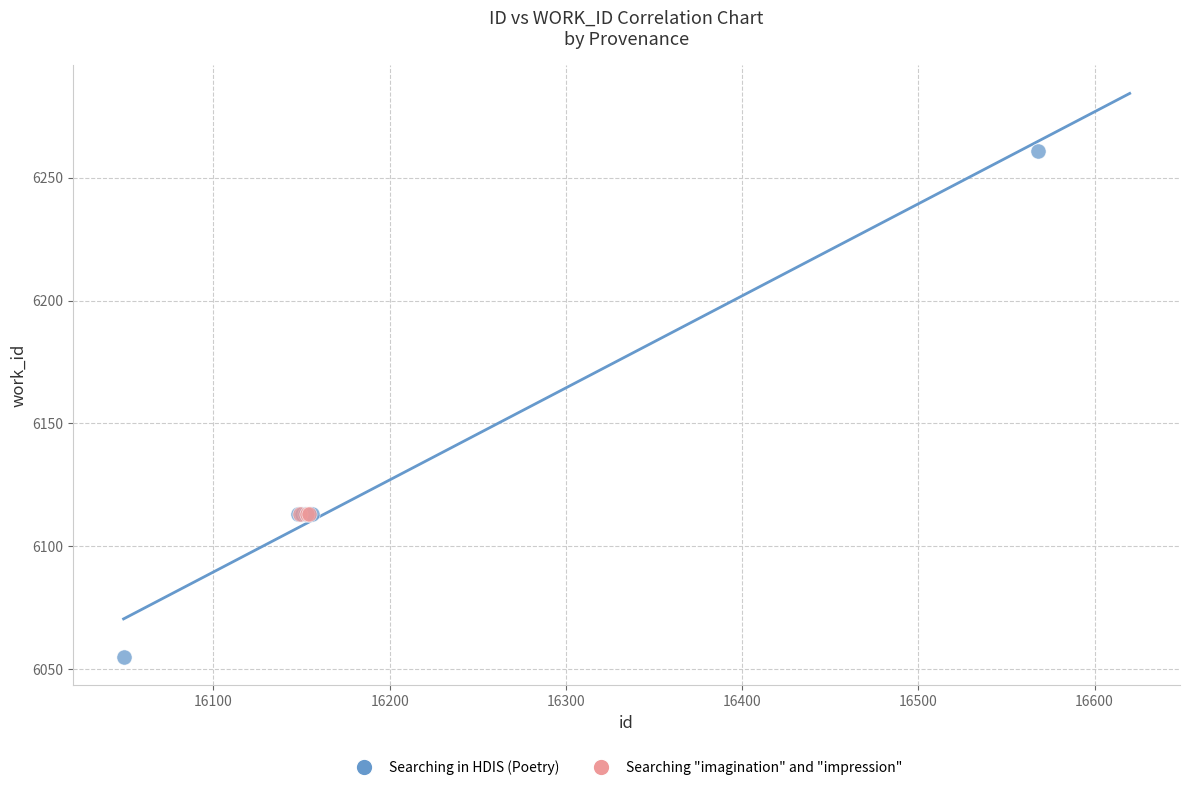

Which series reaches the maximum Y coordinate?

Searching in HDIS (Poetry)